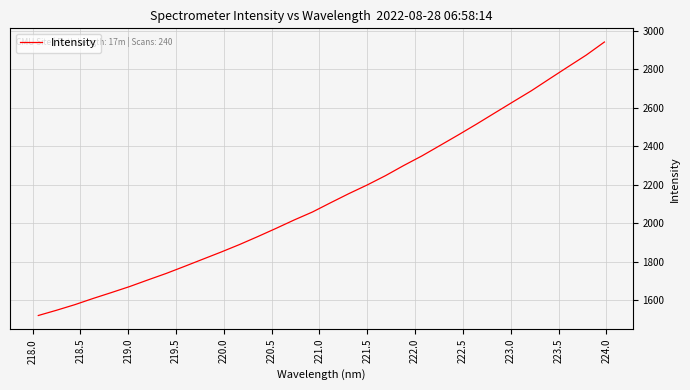

Is this an area chart (filled region under the line)?

No